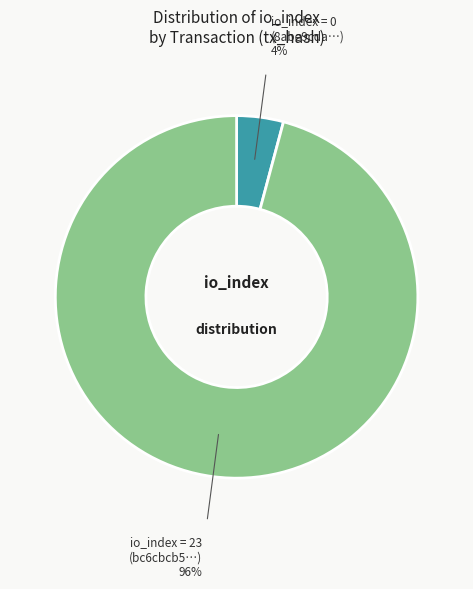

Count the number of slices in the pie.

2